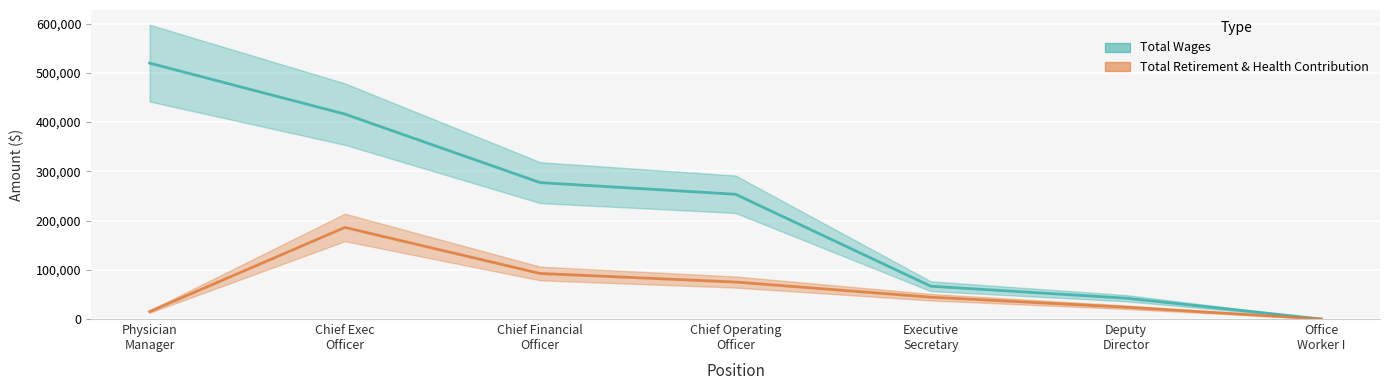

How many lines are shown in the chart?

2